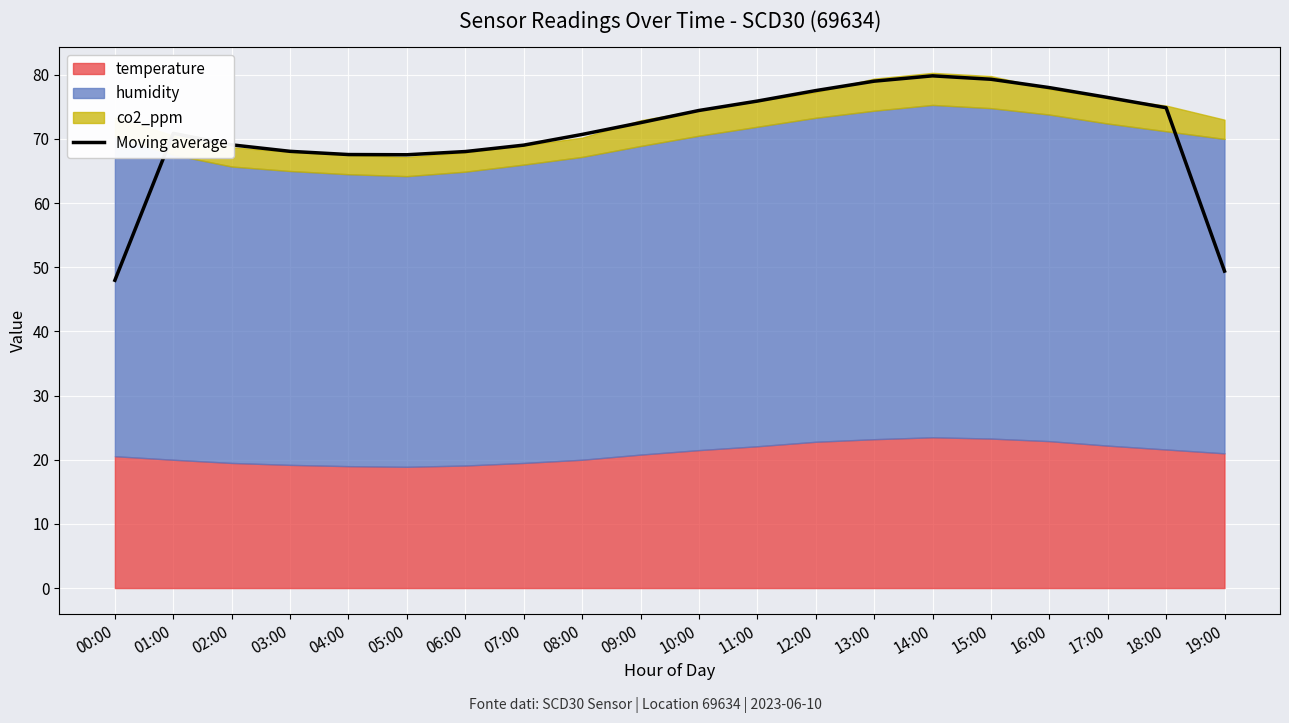

List the labels in order of value, smallest first.

00:00, 19:00, 05:00, 04:00, 06:00, 03:00, 07:00, 02:00, 08:00, 01:00, 09:00, 10:00, 18:00, 11:00, 17:00, 12:00, 16:00, 13:00, 15:00, 14:00